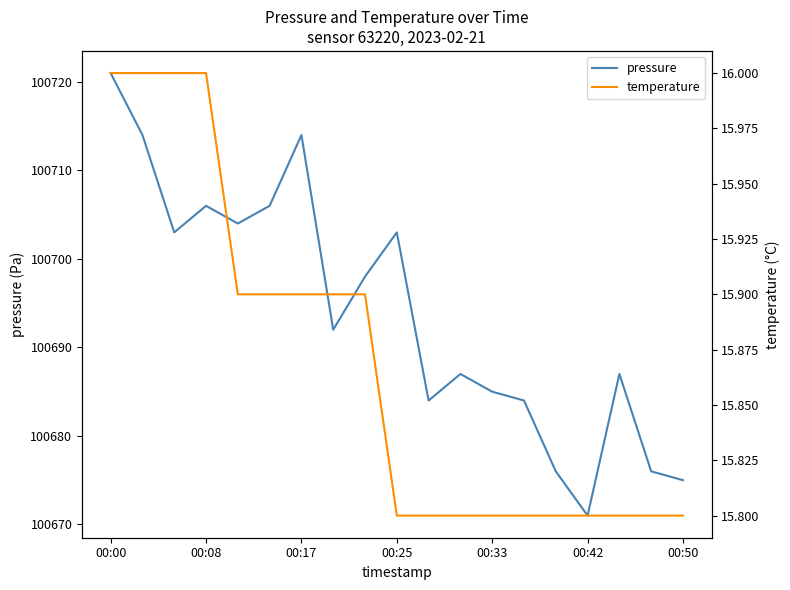

True or false: pressure and temperature cross at least once.

False